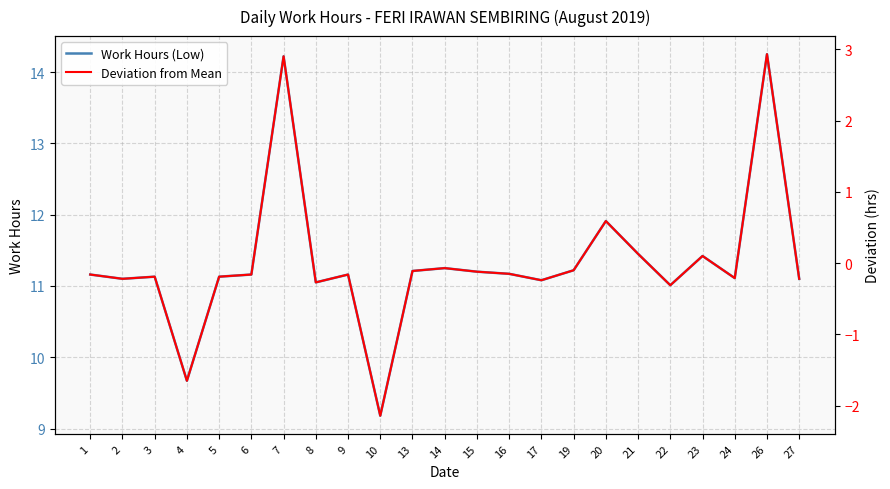

What is the value of the Deviation from Mean point at the 17th from the left?

0.6